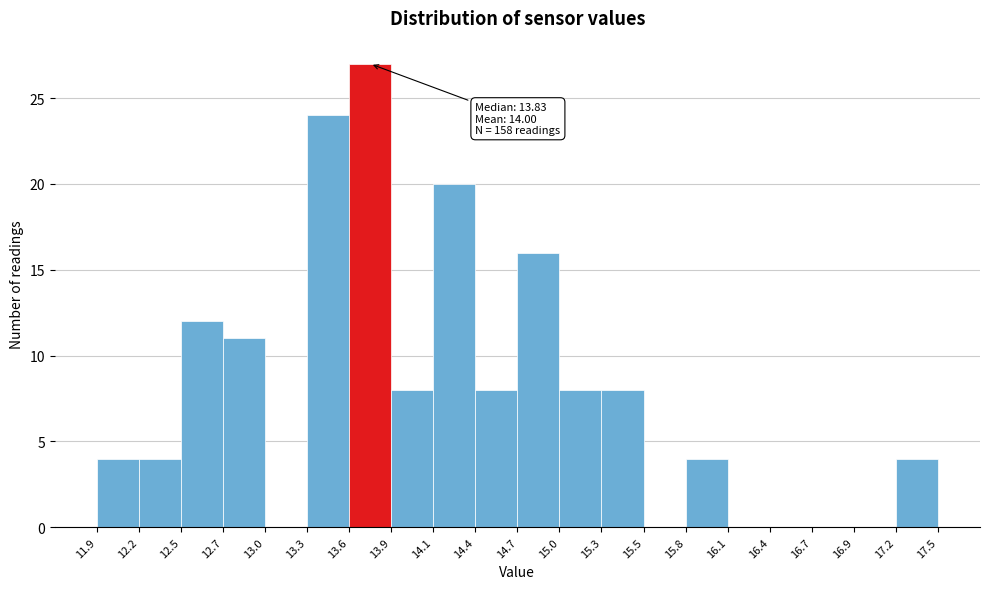

Over which range of the x-axis is the bar tallest?

13.6 to 13.9